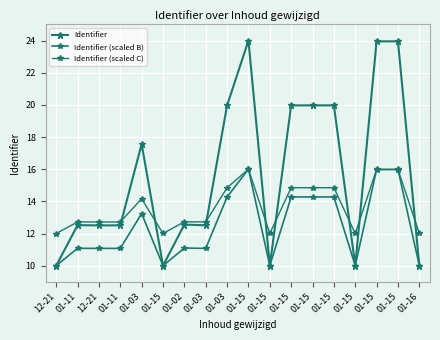

How many lines are shown in the chart?

3